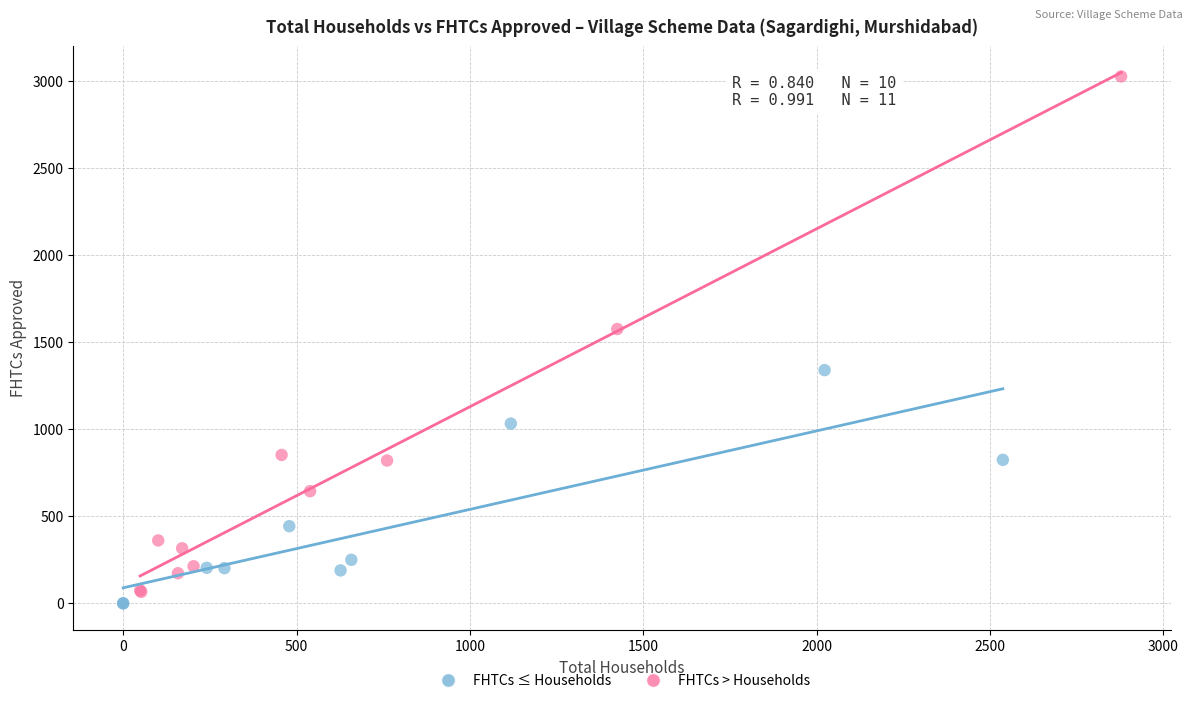

Which series has the widest spread of Y values?

FHTCs > Households